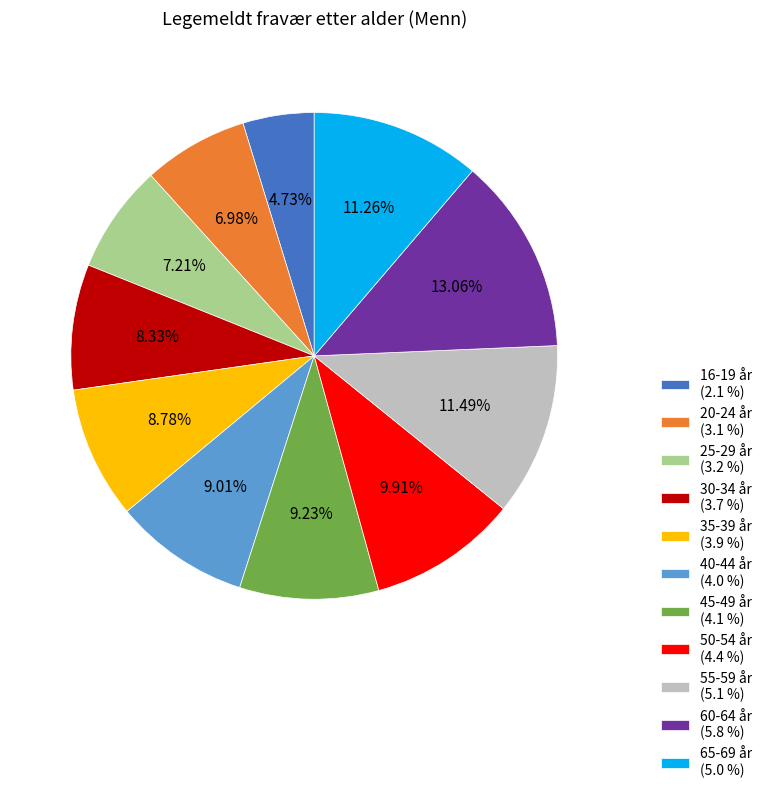

How many slices are in this pie chart?

11